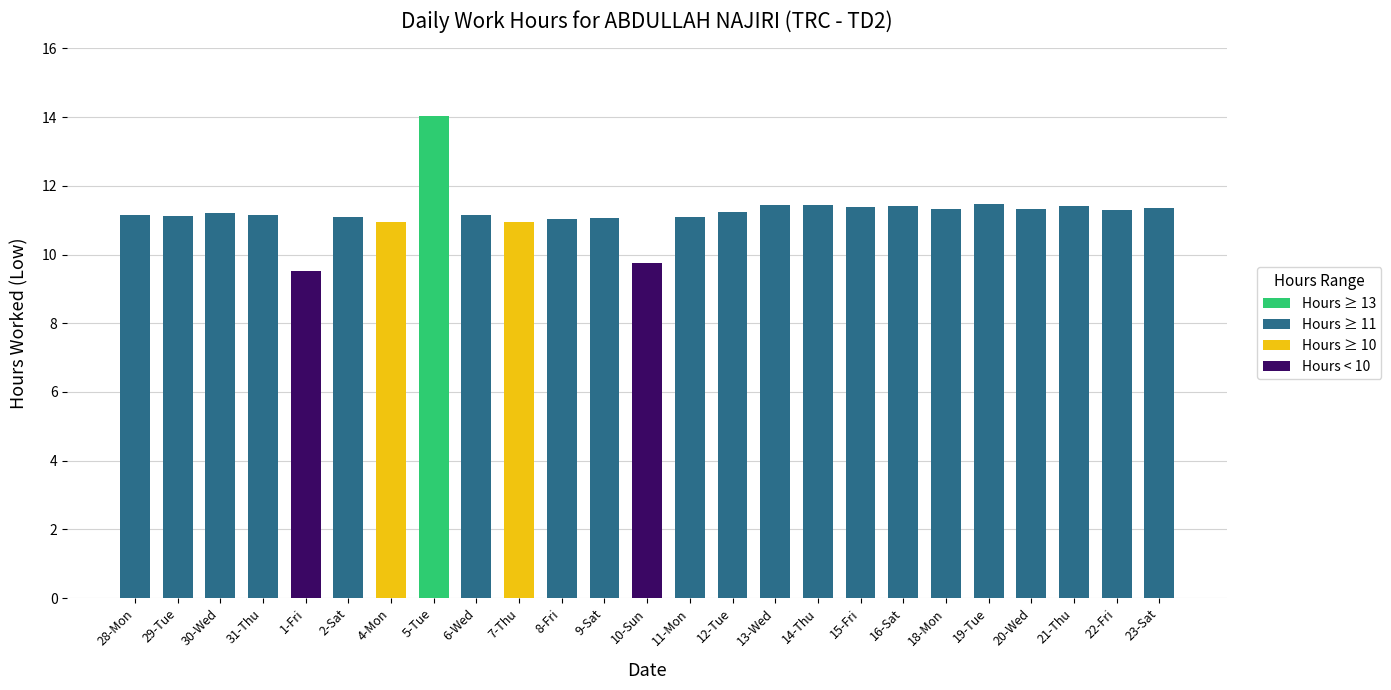

Is it true that the value at 10-Sun is 12.7?

False